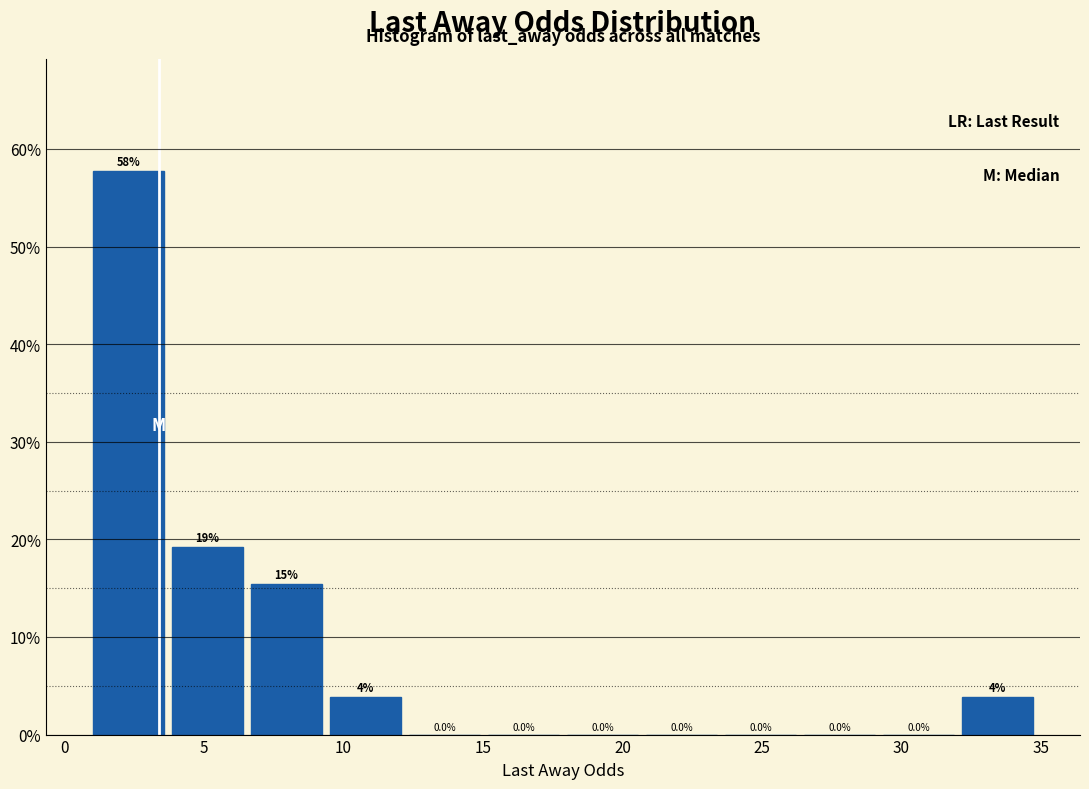

Over which range of the x-axis is the bar tallest?

1.0 to 4.0